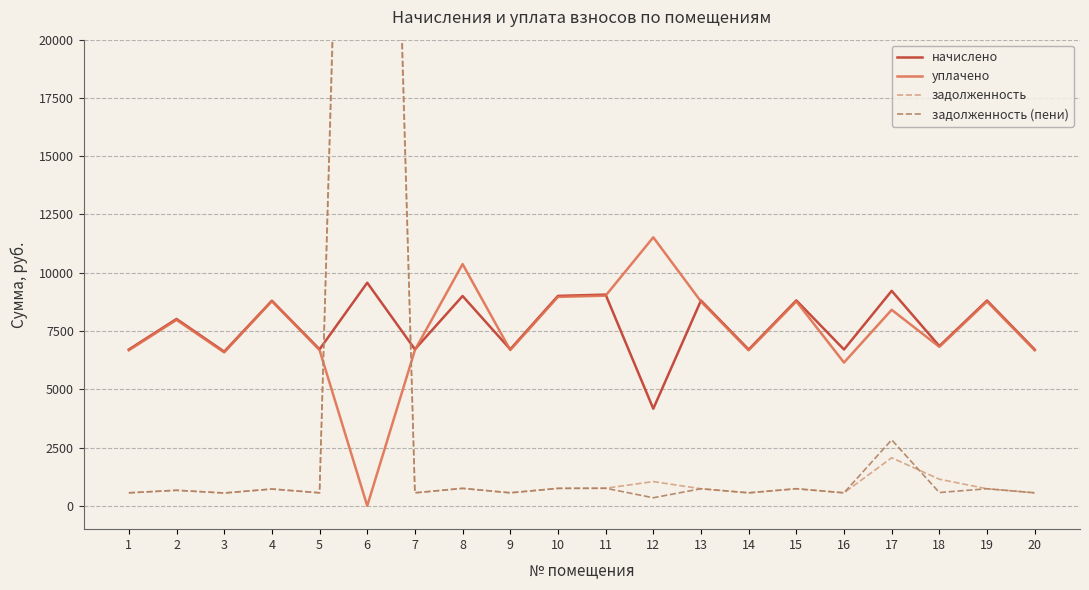

What is the difference between the highest and lowest values at 12?

11173.2